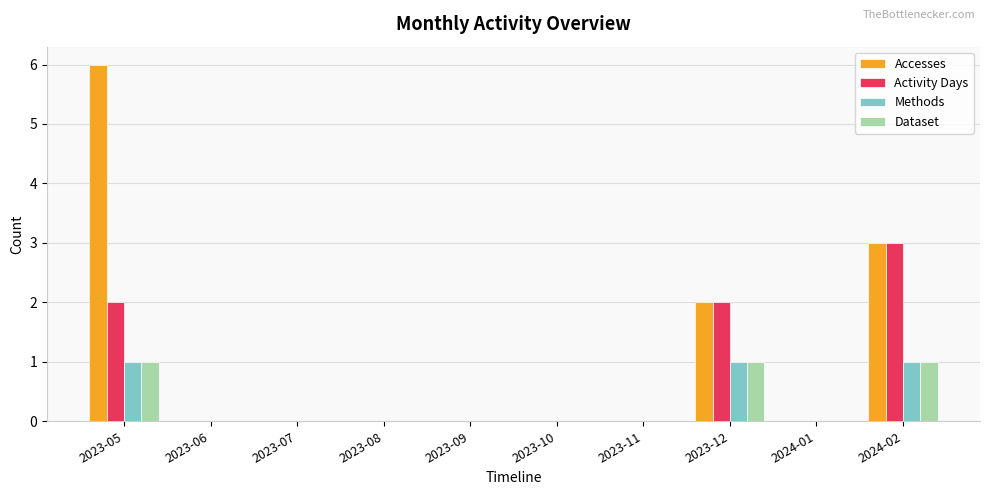

Is the value of Accesses at 2023-09 greater than the value of Activity Days at 2023-12?

No